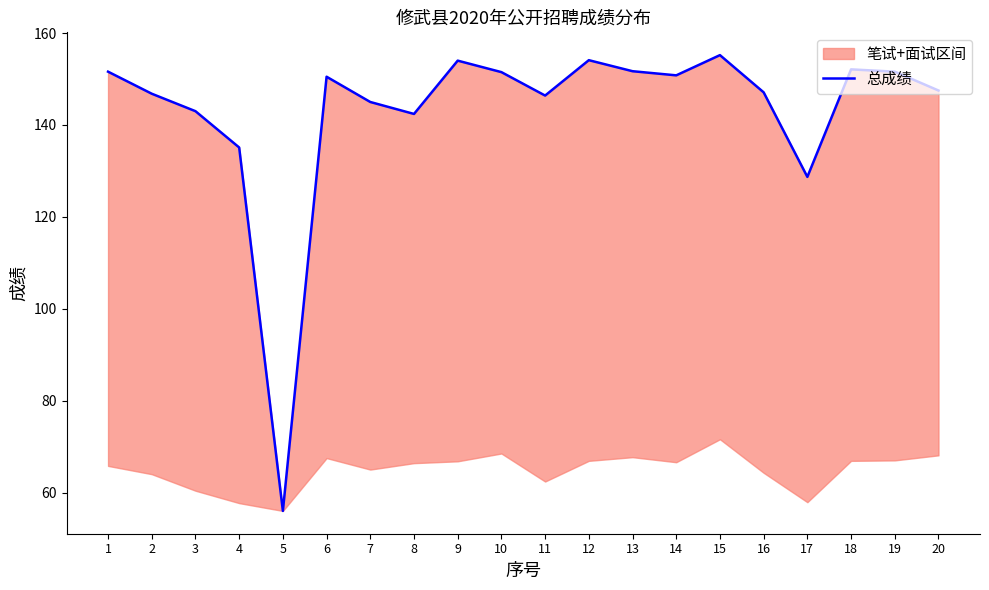

At which label is the value closest to 105?

17